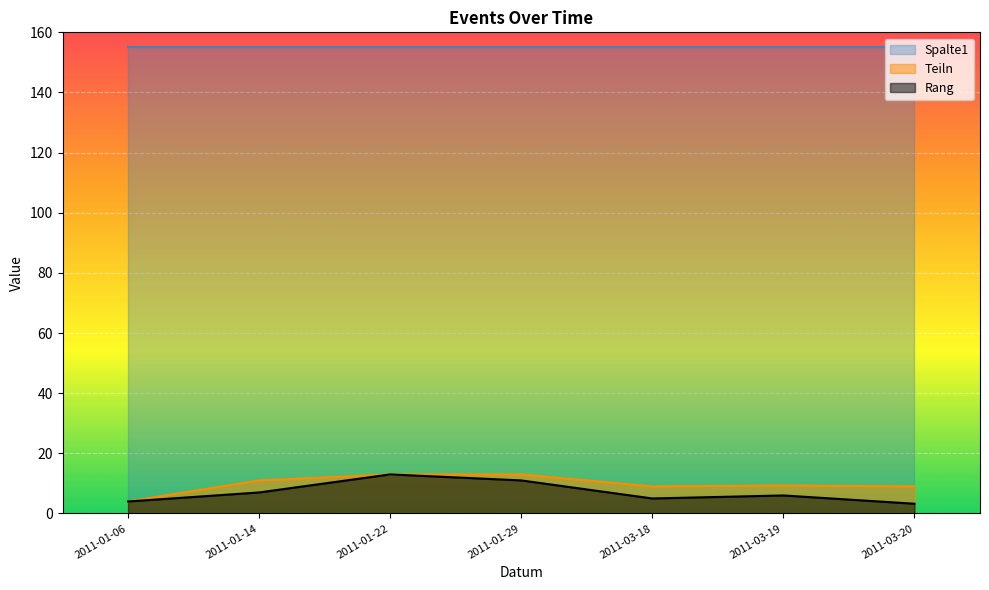

True or false: Teiln and Spalte1 intersect in this chart.

False